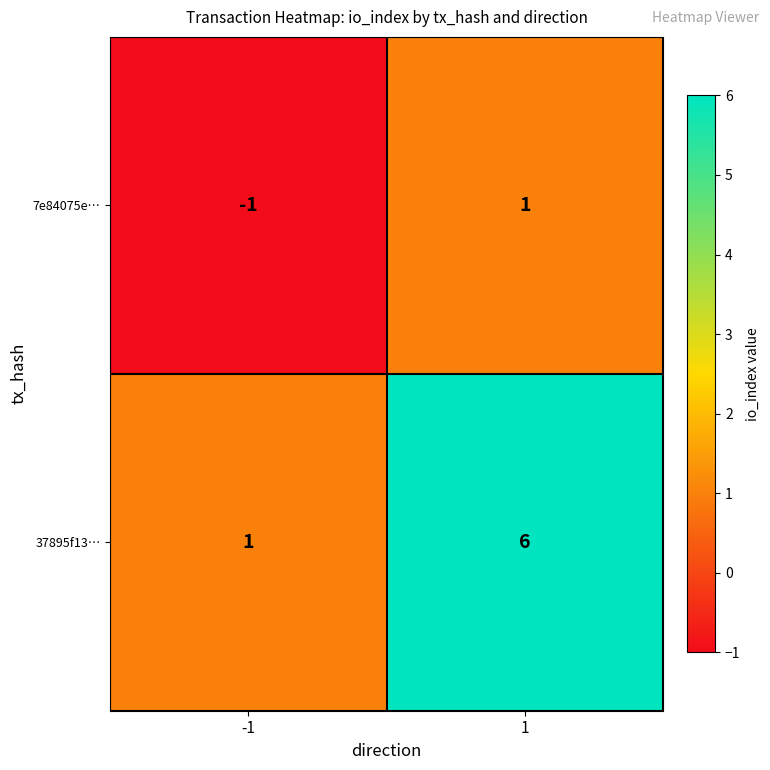

What is the difference between the maximum and minimum values in the 37895f13… series?

5